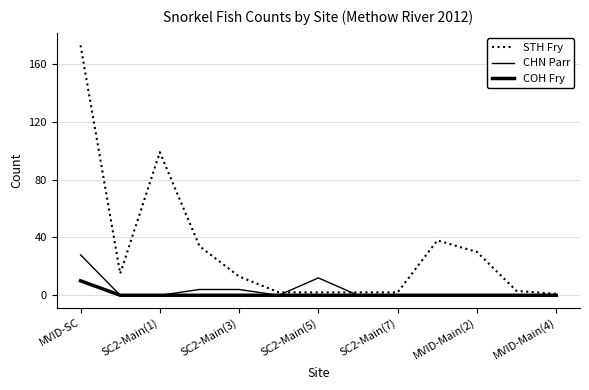

In CHN Parr, how many points are lower than both neighbors (excluding endpoints)?

1